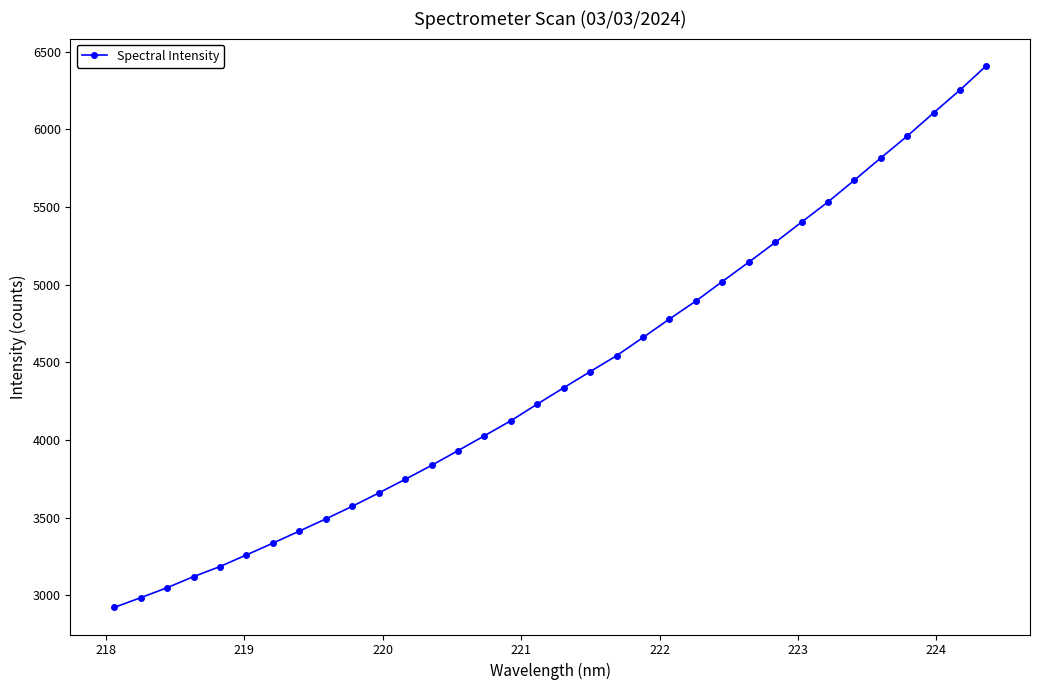

What is the difference between the maximum and second lowest values?

3426.4